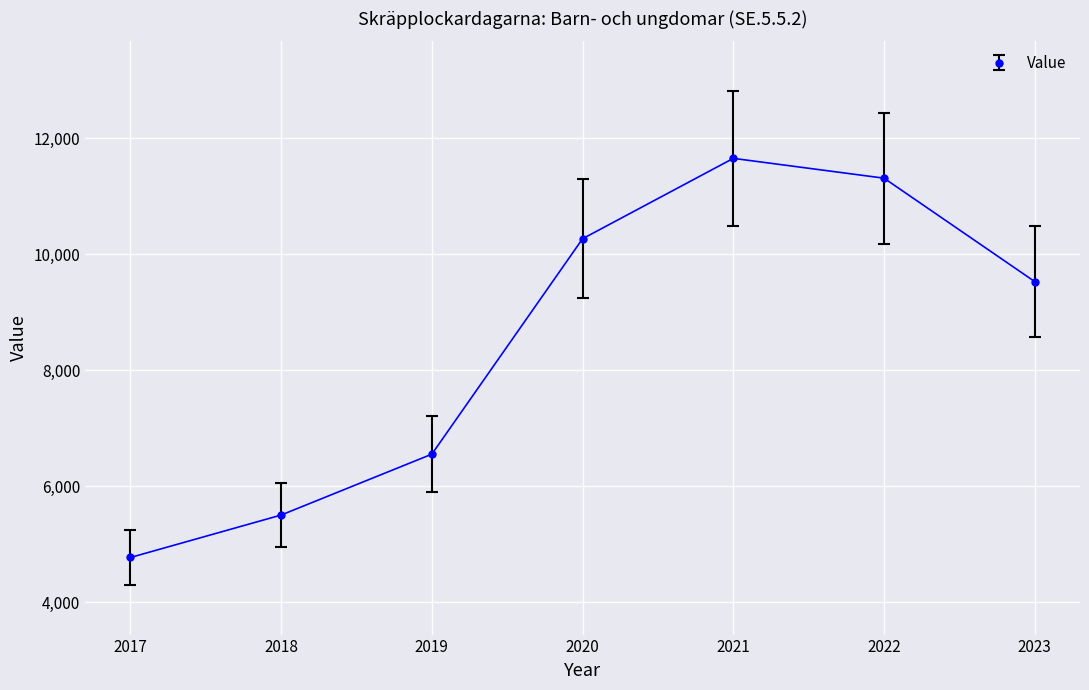

Does the chart have visible grid lines?

Yes